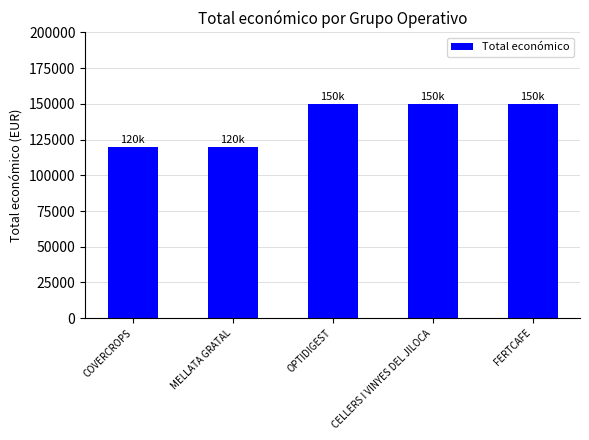

What is the label of the 2nd bar from the right?

CELLERS I VINYES DEL JILOCA